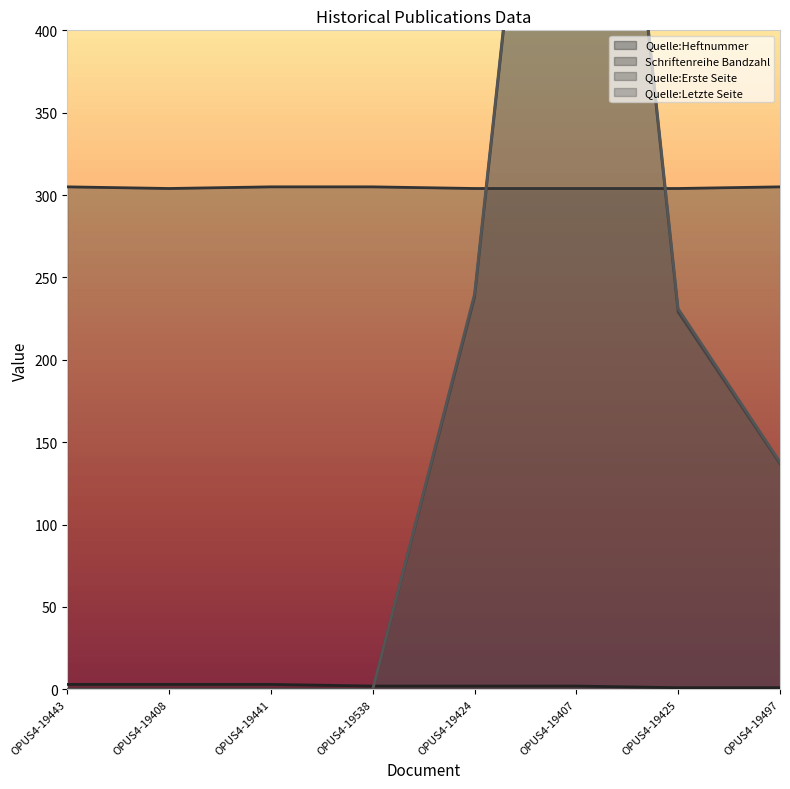

What value does the Quelle:Letzte Seite series have at OPUS4-19424, to the nearest 100?

200